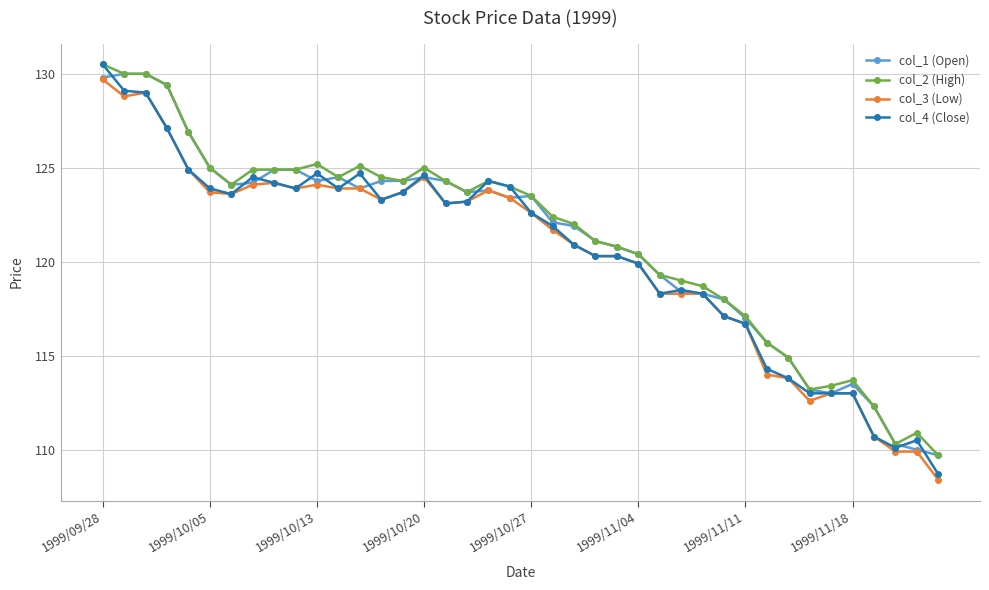

What is the value of the col_4 (Close) point at the 39th from the left?

110.5